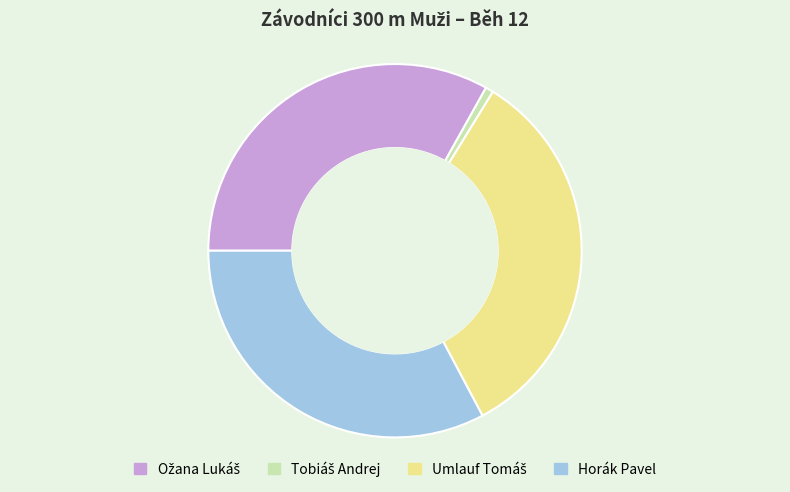

Is it true that Horák Pavel is 47% of the pie?

False